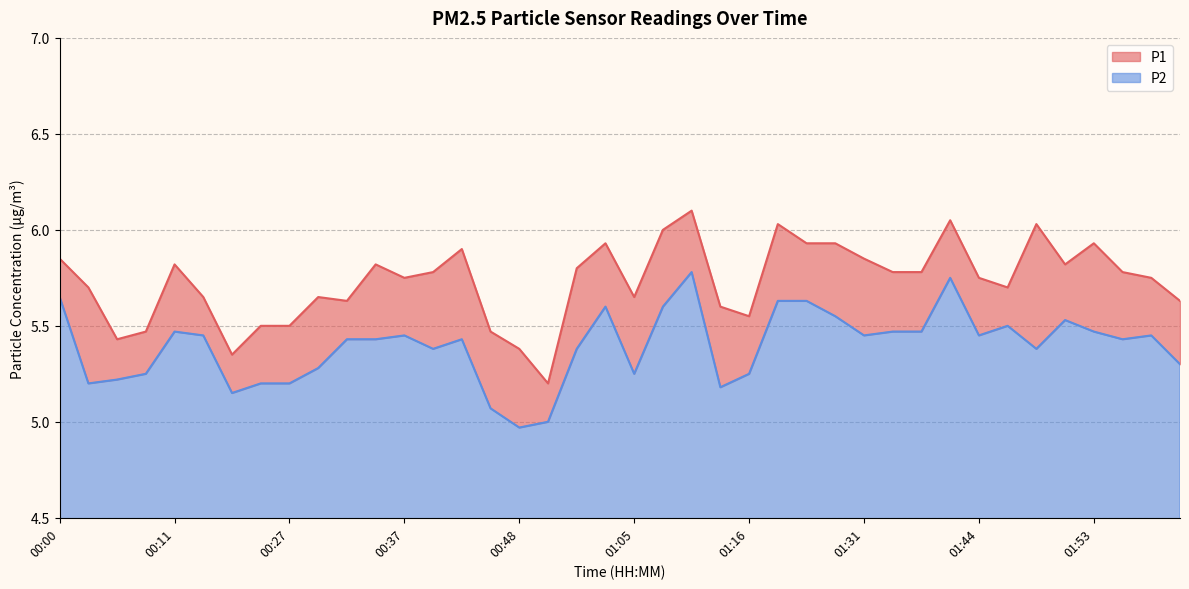

True or false: P2 and P1 cross at least once.

False